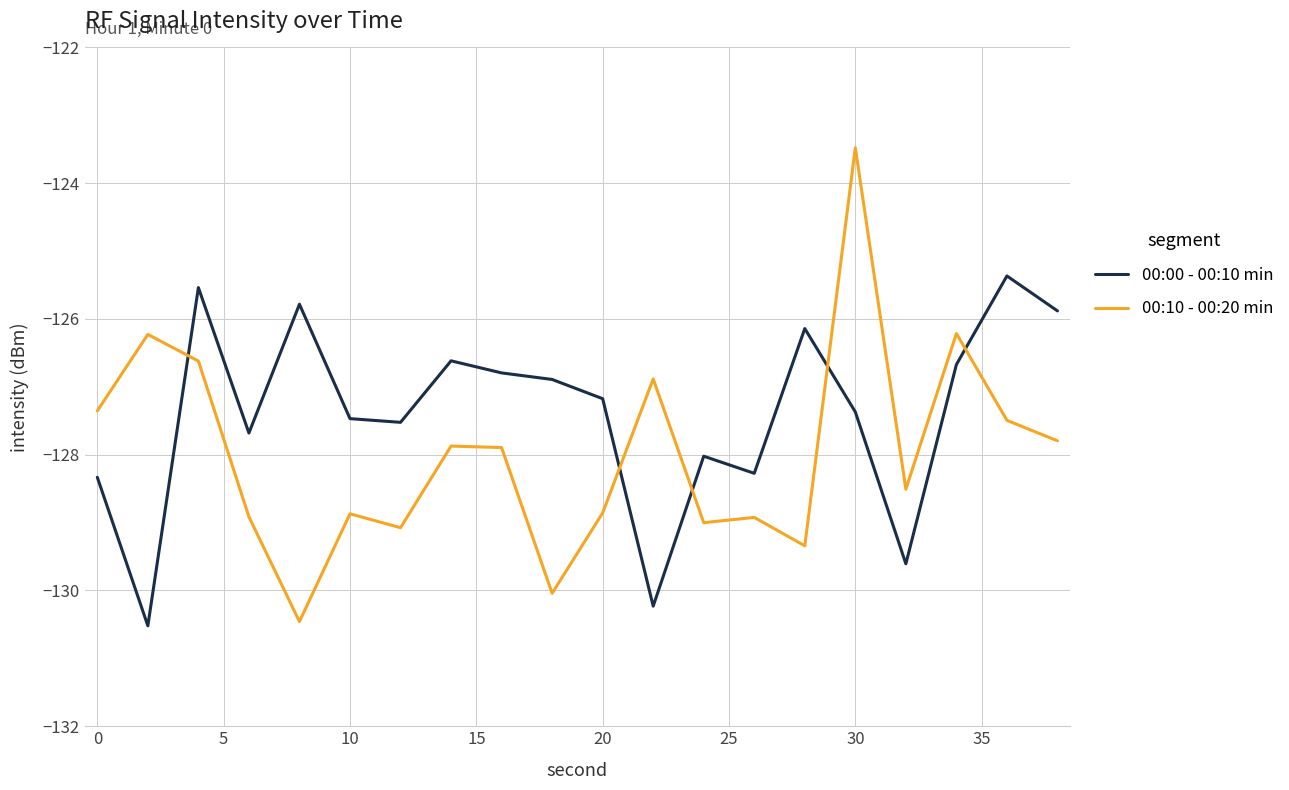

True or false: 00:10 - 00:20 min and 00:00 - 00:10 min cross at least once.

True